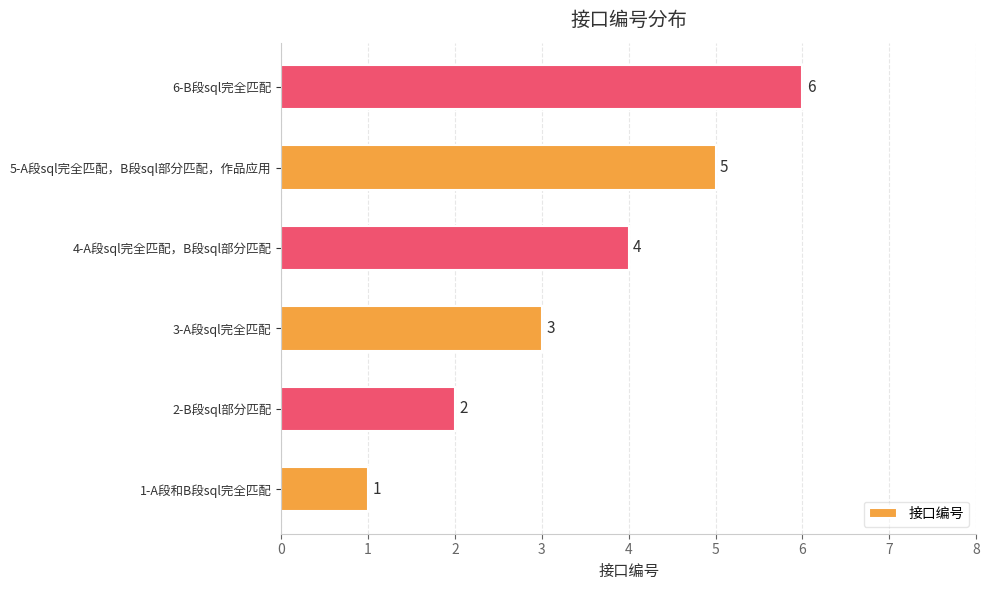

Which has a higher value, 6-B段sql完全匹配 or 5-A段sql完全匹配，B段sql部分匹配，作品应用?

6-B段sql完全匹配